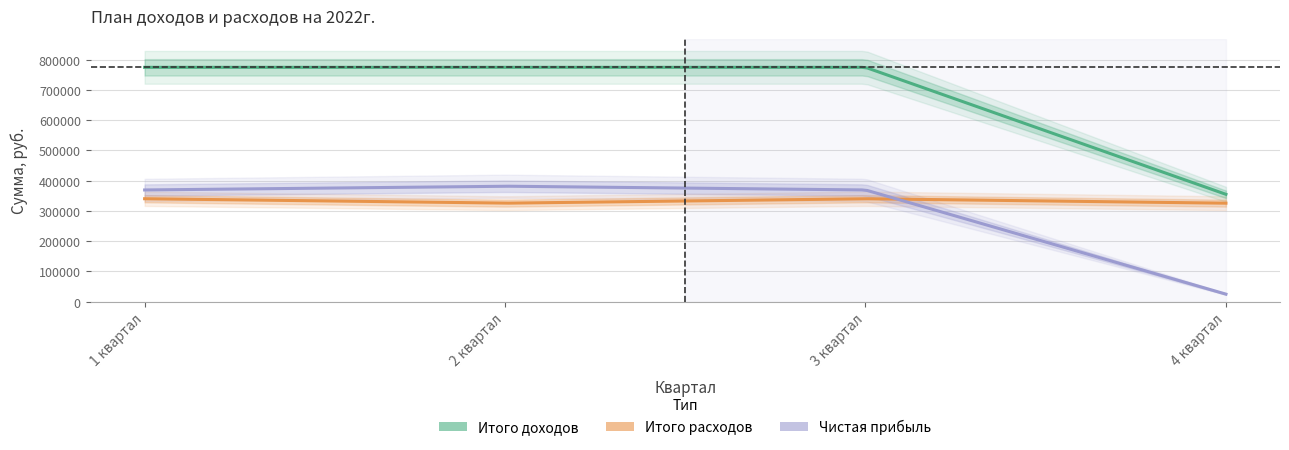

Is it true that Итого доходов equals 1151421 at 1 квартал?

False